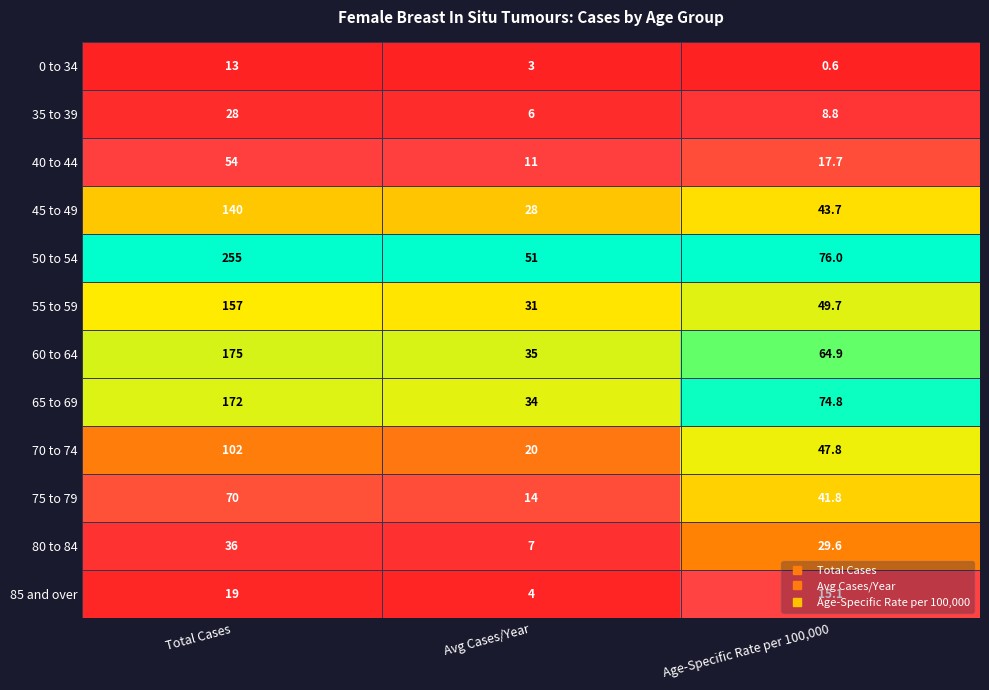

Count the 80 to 84 values in the range 7 to 36.

3